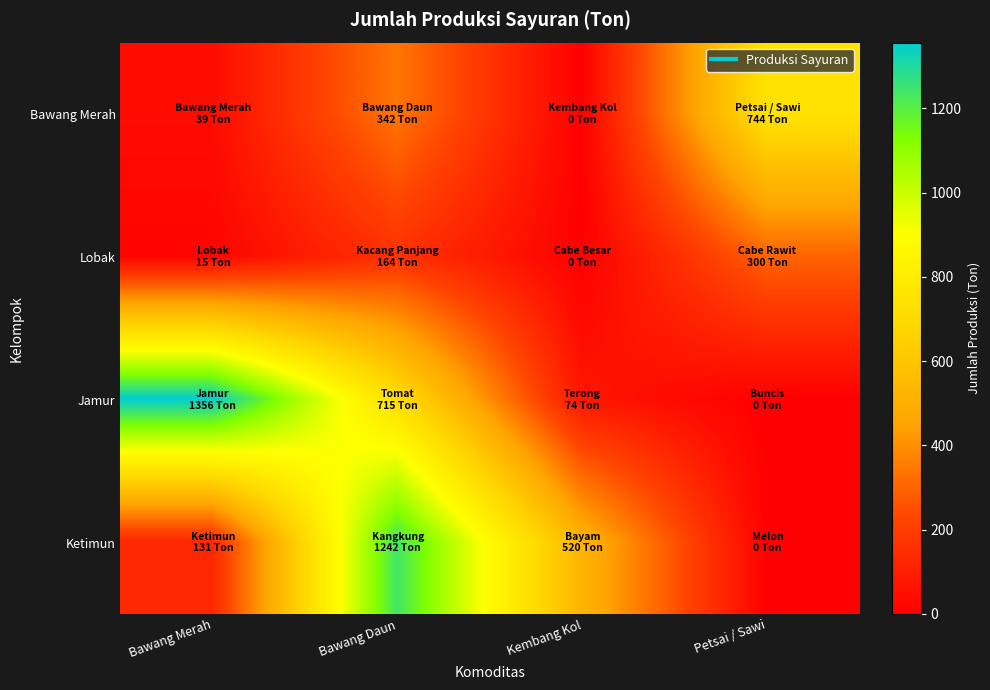

Rank the series by their maximum value, from highest to lowest.

Jamur, Ketimun, Bawang Merah, Lobak